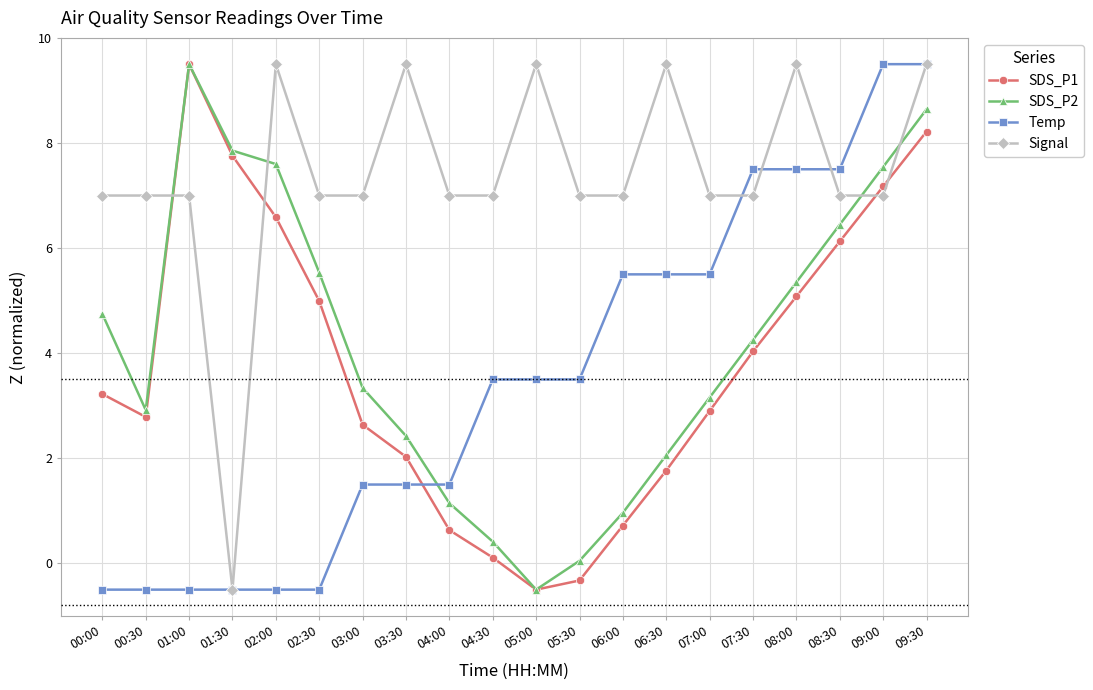

True or false: SDS_P2 has more than 1 interior local peaks.

False